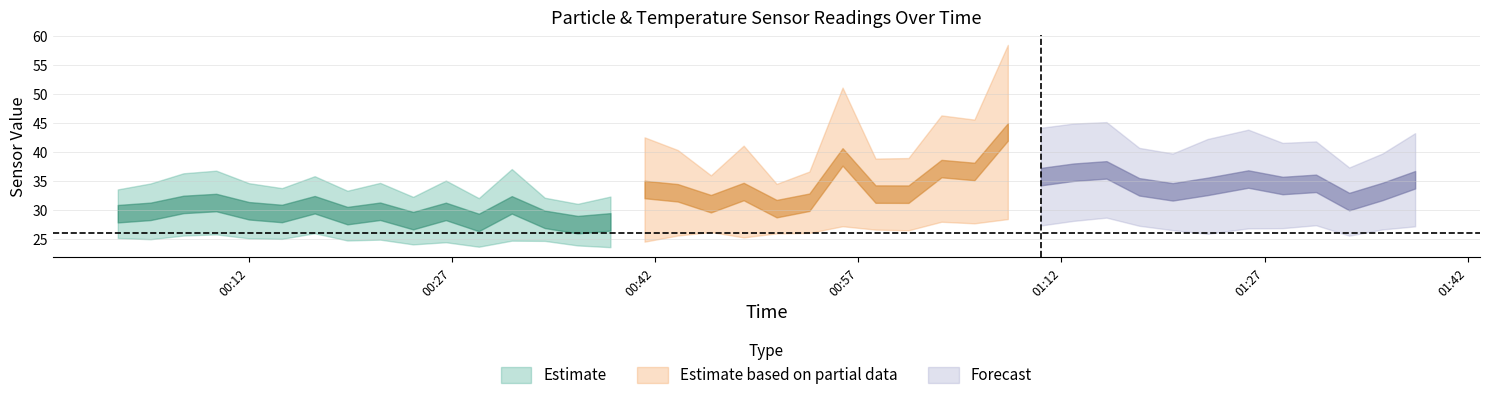

How many lines are shown in the chart?

3